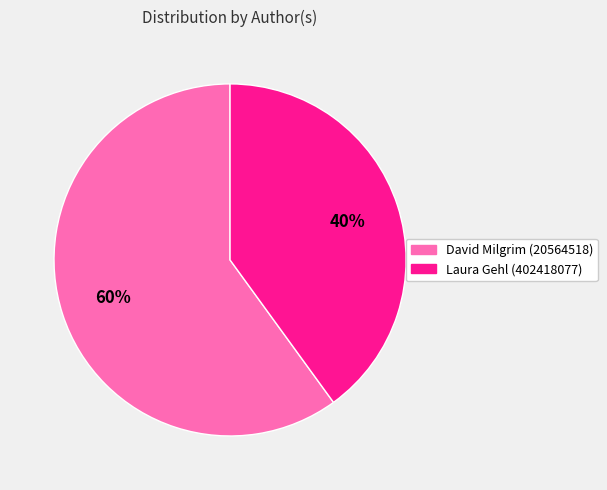

To the nearest percent, what portion does Laura Gehl (402418077) represent?

40%